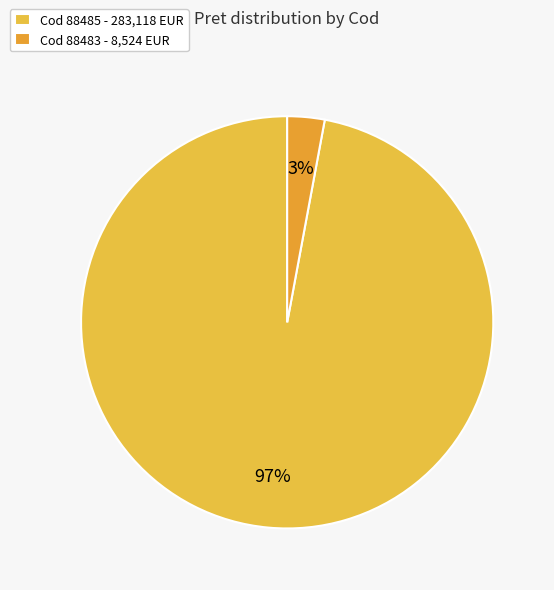

To the nearest percent, what is the difference between the largest and smallest slice percentages?

94%